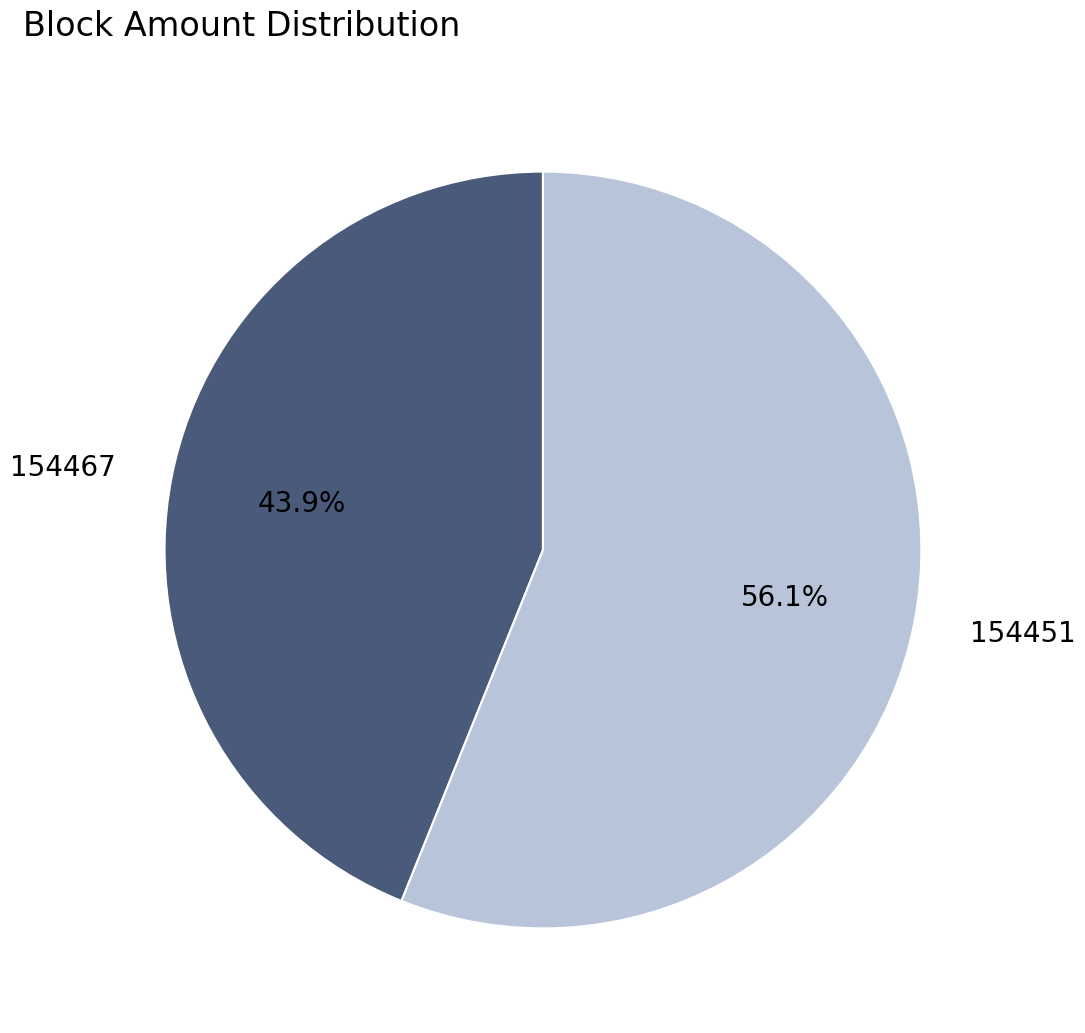

Which has a higher value, 154451 or 154467?

154451